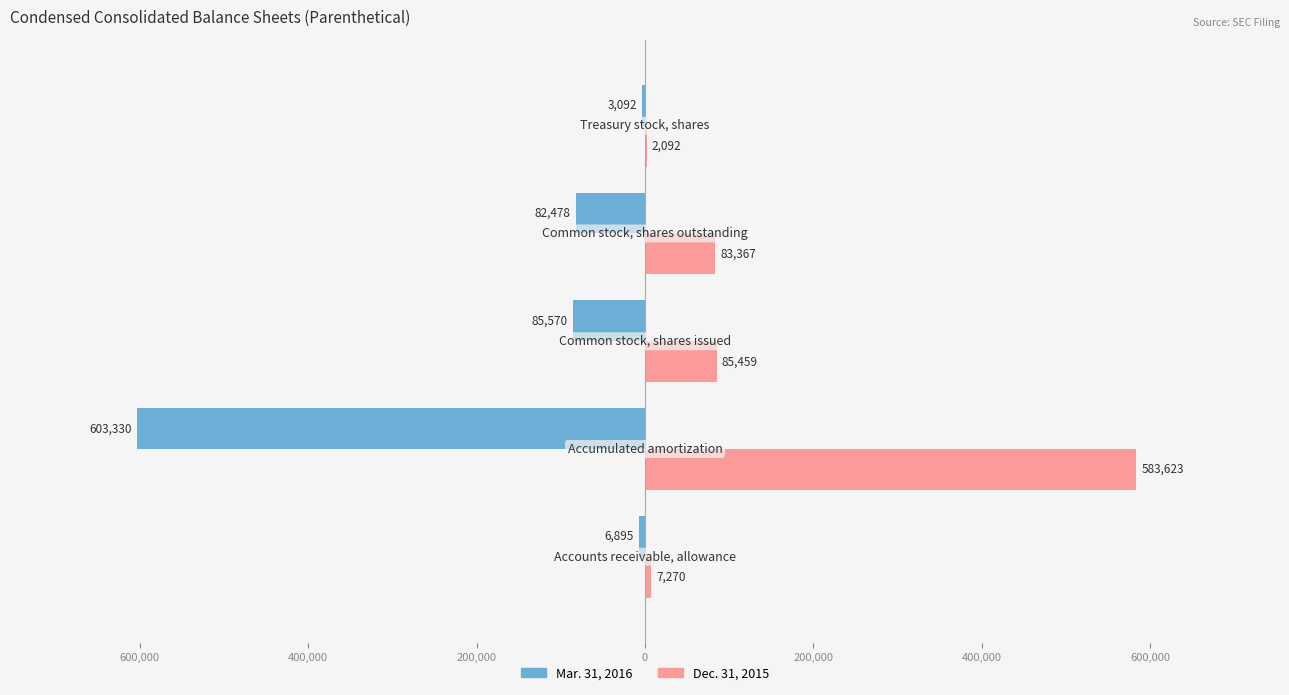

What is the smallest value displayed?

-603330